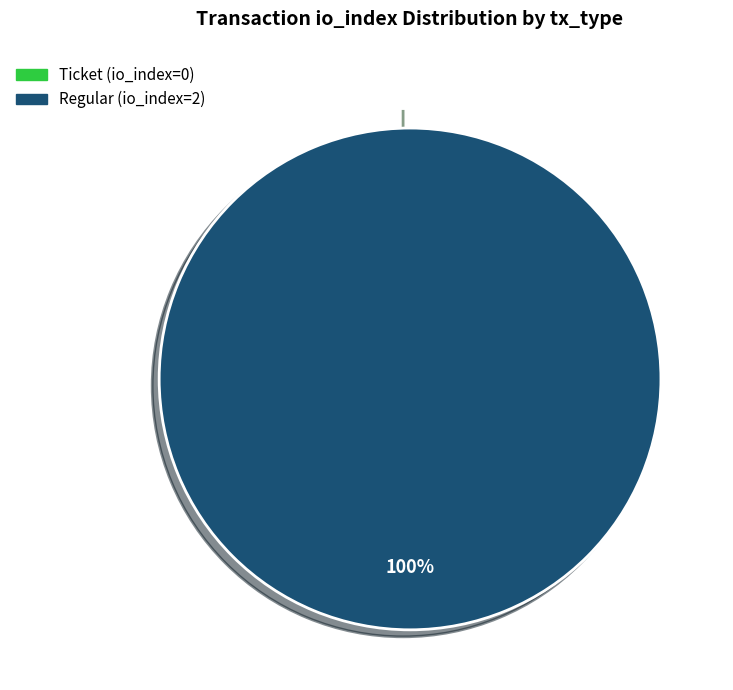

True or false: Ticket (io_index=0) accounts for 13% of the total.

False